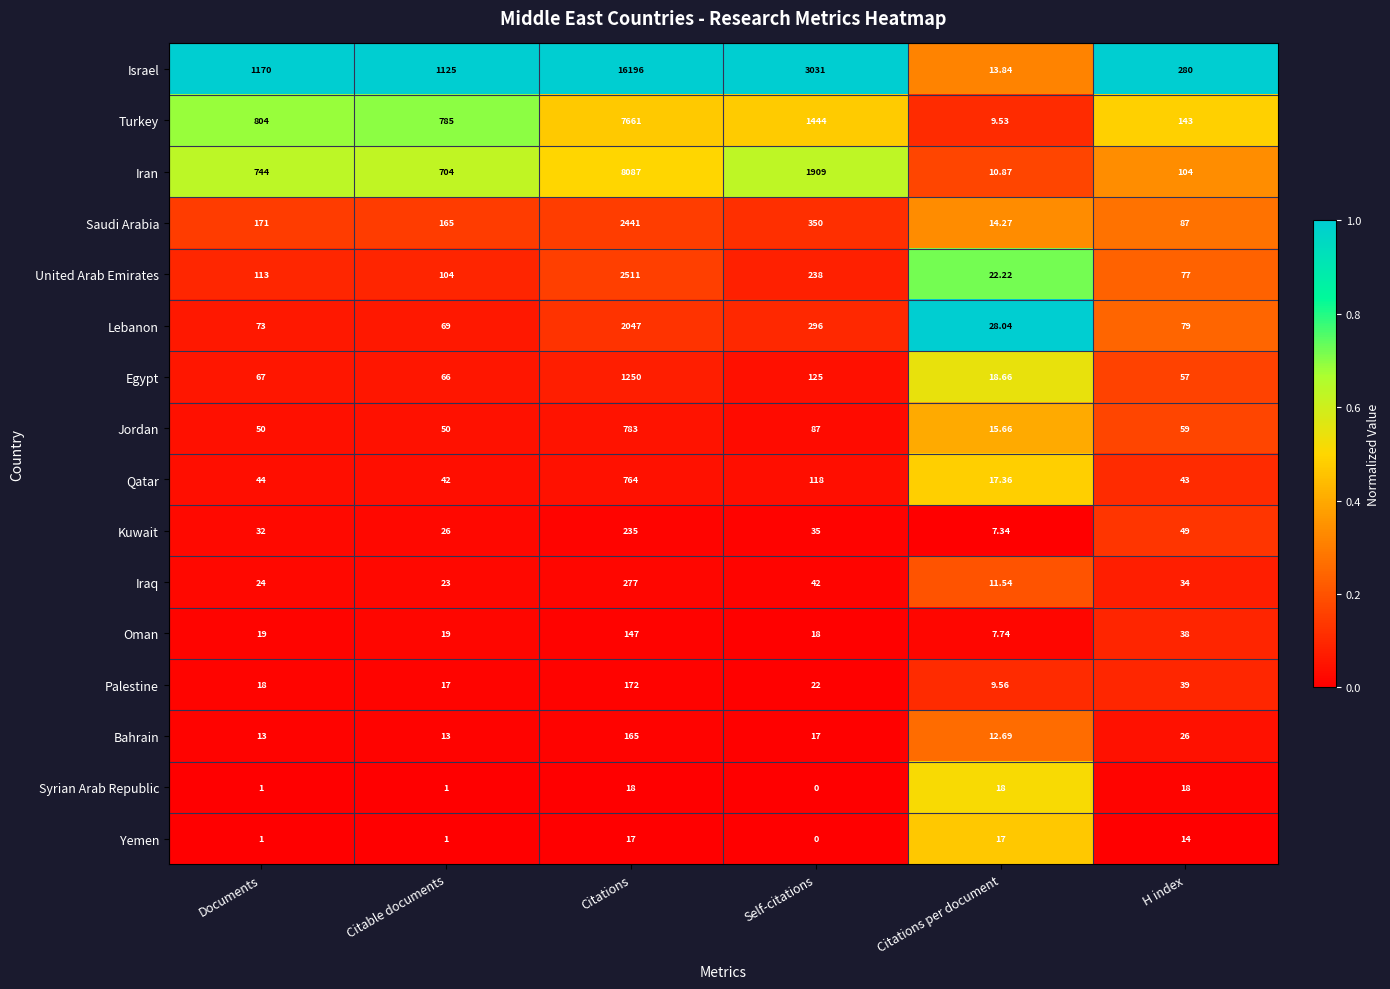

What is the spread (max minus min) of values at Citations per document?

20.7